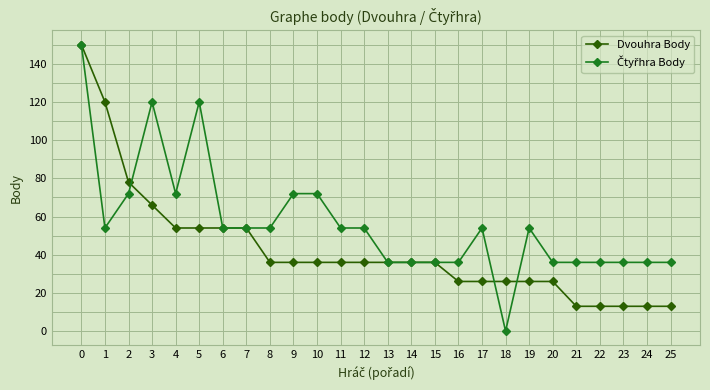

What value does the Dvouhra Body series have at 20, to the nearest 50?

50